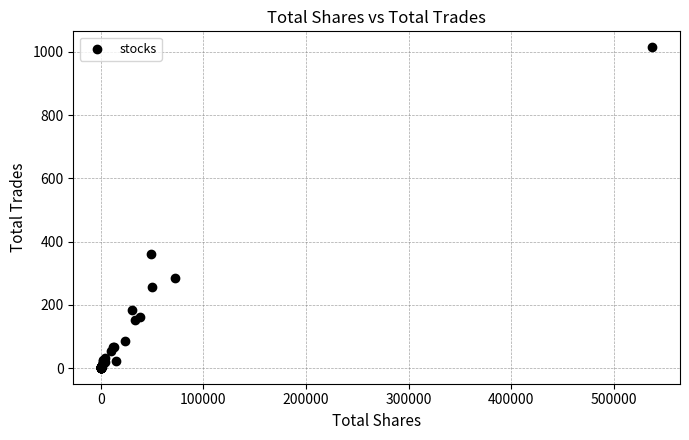

What Y value in the scatter plot is closest to 507?

359